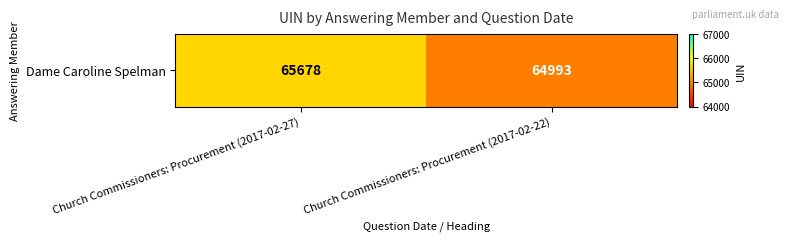

Reading left to right, transcribe all the data shown in this chart.

Church Commissioners: Procurement (2017-02-27)=65678	Church Commissioners: Procurement (2017-02-22)=64993